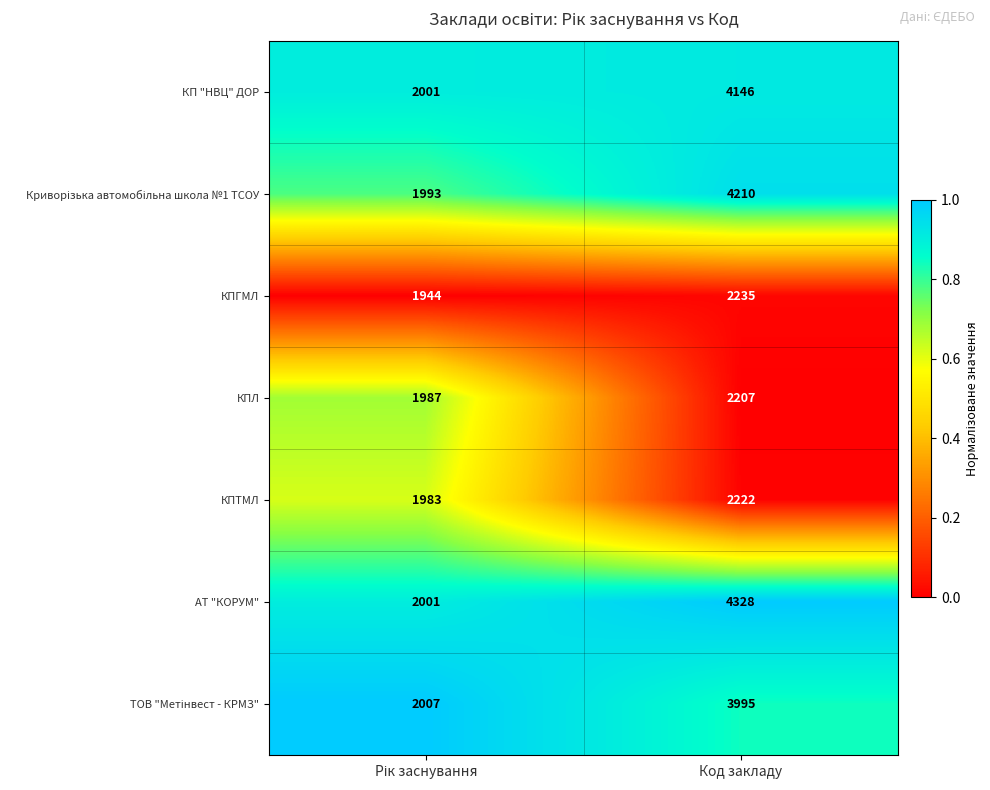

Which series has the largest range (max minus min)?

АТ "КОРУМ"